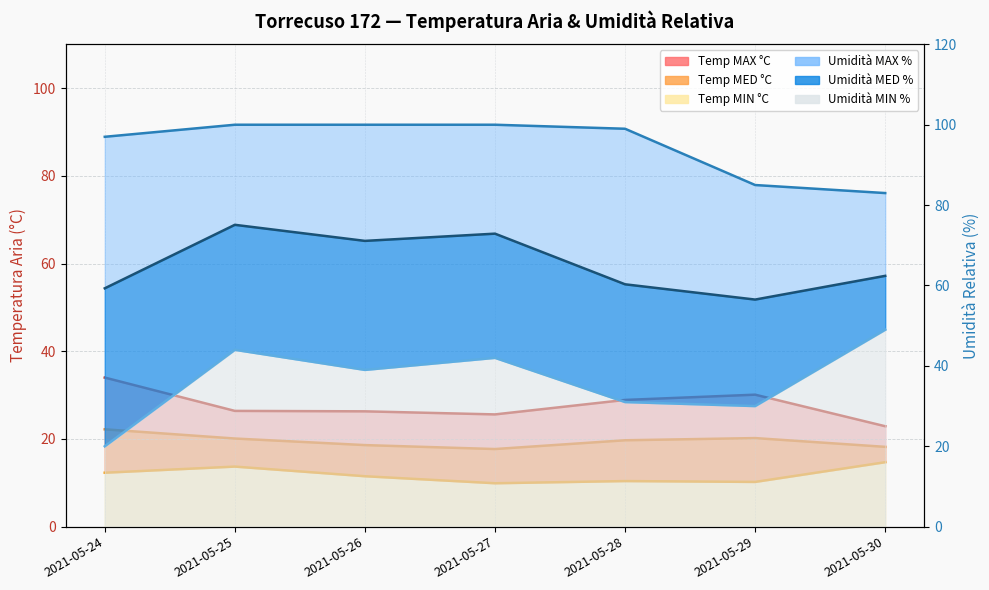

What is the value of the Temp MIN °C point at the 1st from the left?

12.3